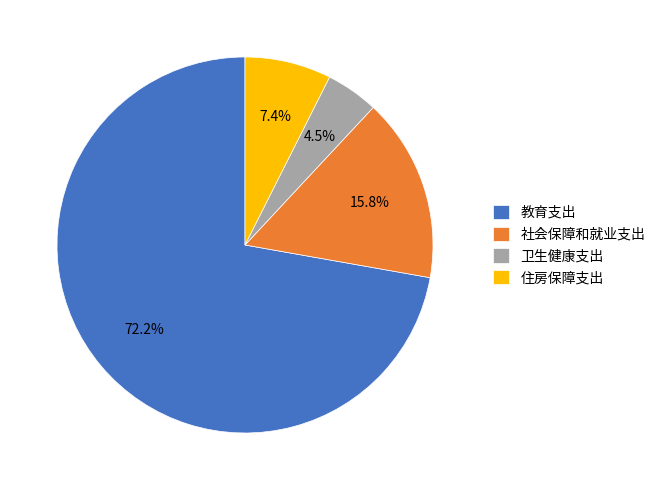

What is the smallest slice in the pie chart?

卫生健康支出